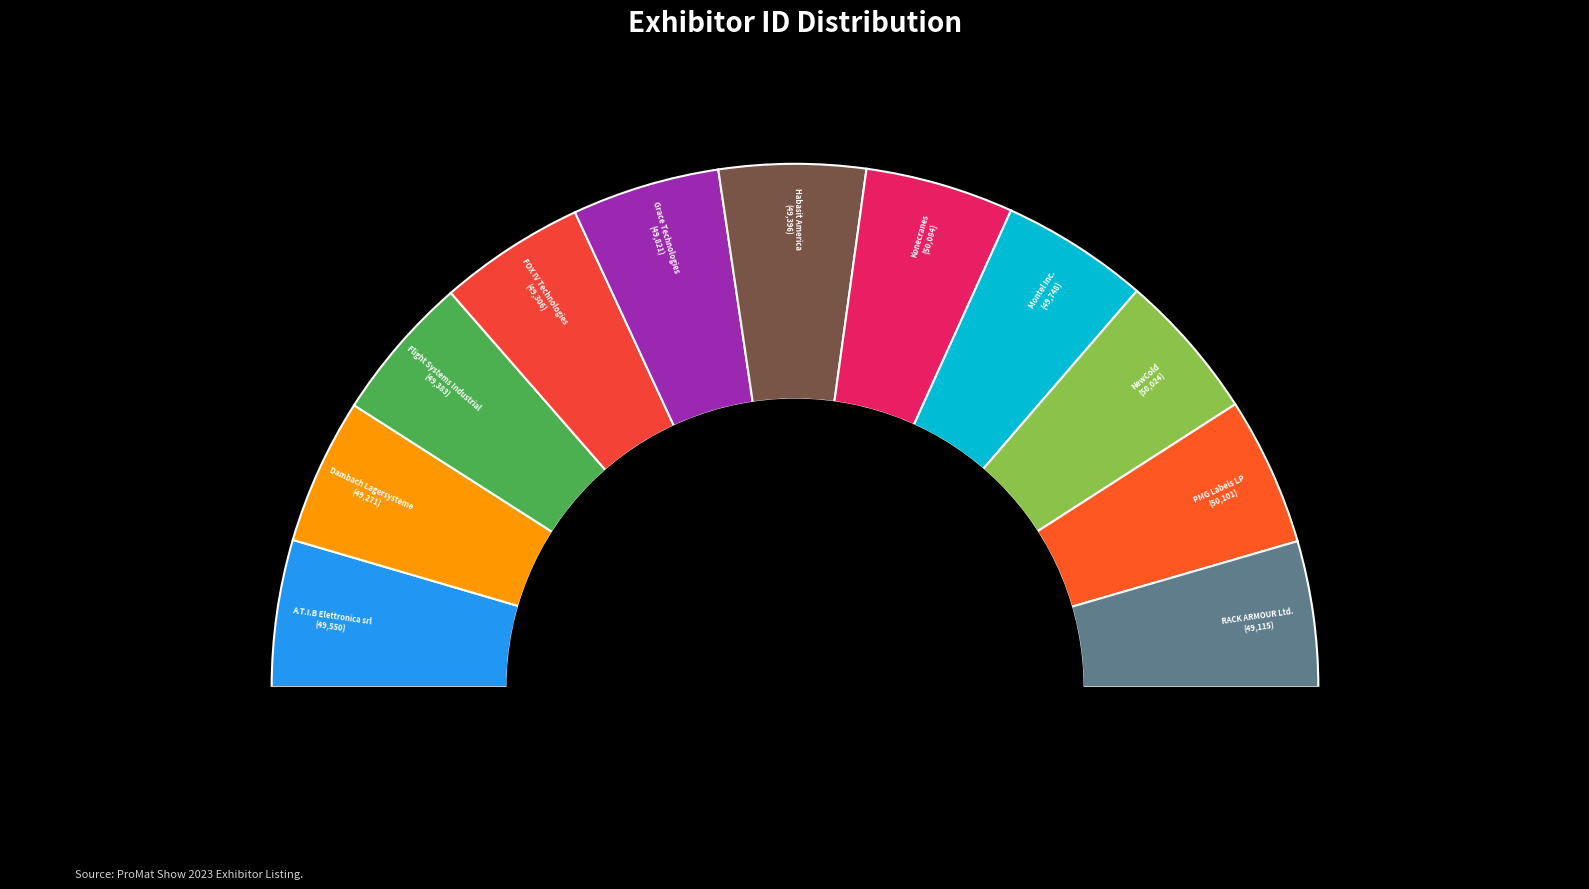

To the nearest percent, what portion does NewCold represent?

9%